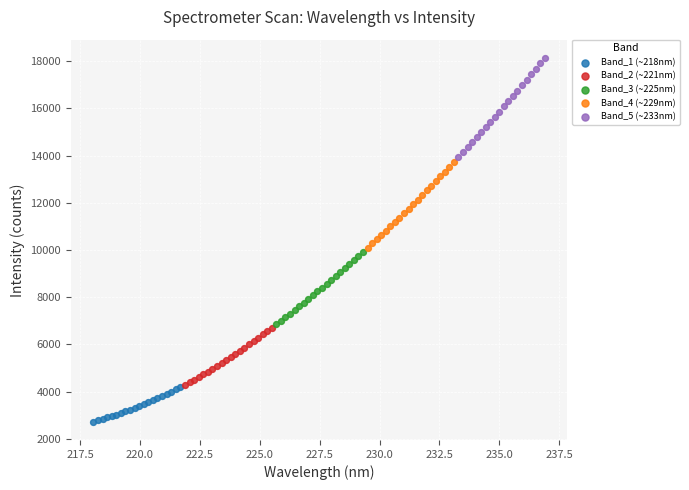

Which series reaches the minimum Y coordinate?

Band_1 (~218nm)